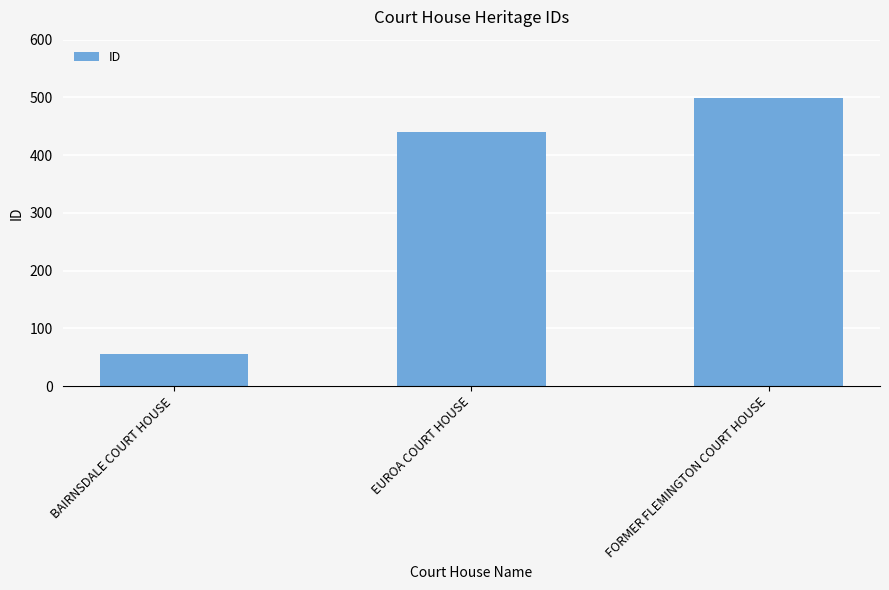

Reading left to right, extract all data points from this chart.

56	440	499